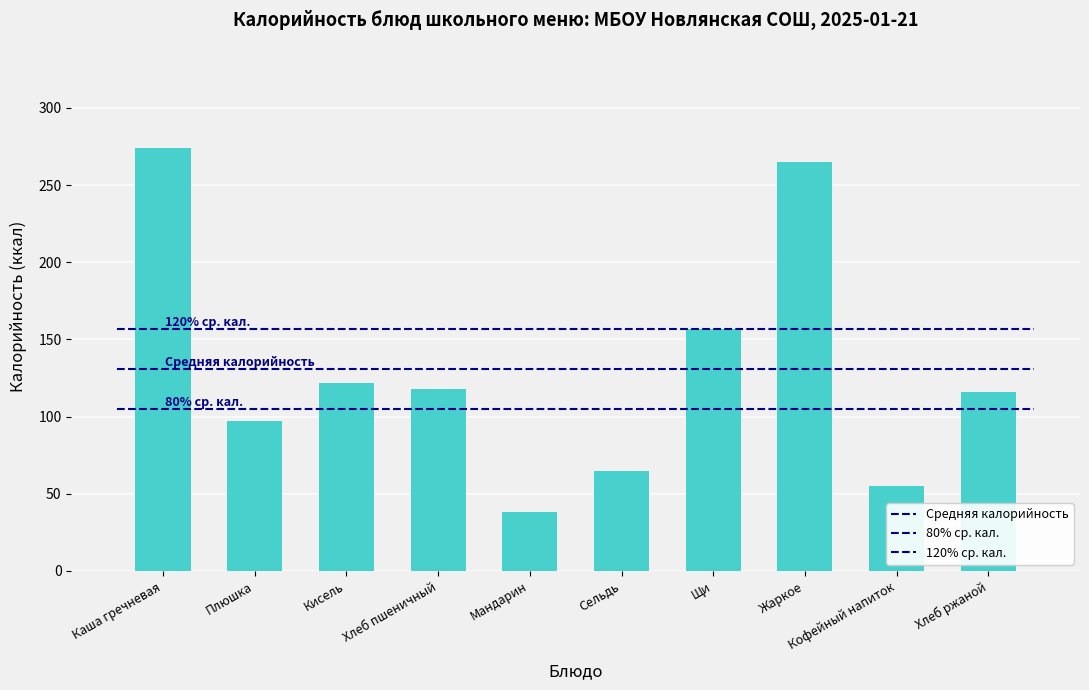

What is the label of the 3rd bar from the right?

Жаркое